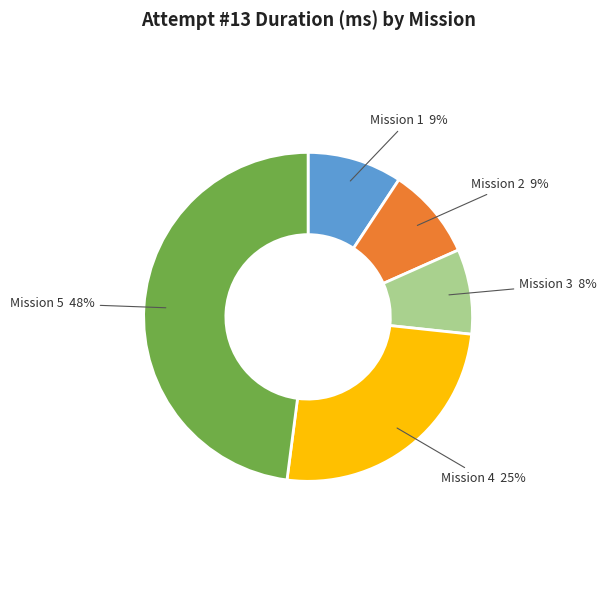

Count the number of slices in the pie.

5